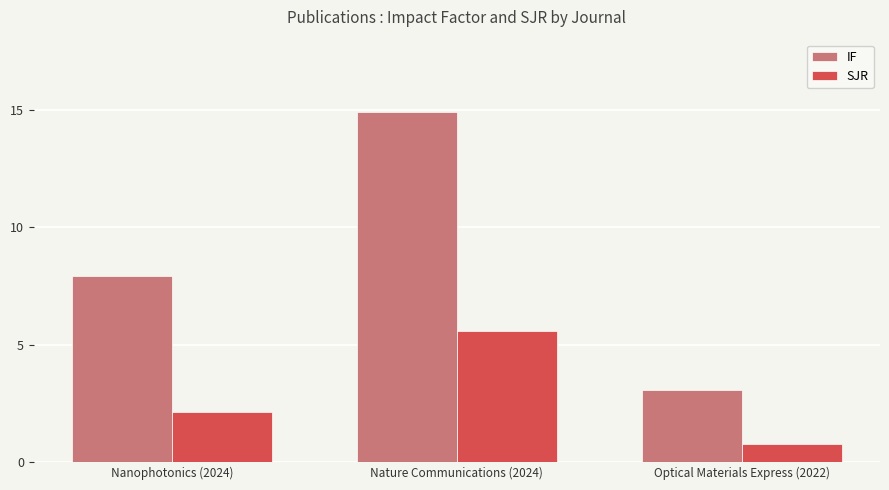

What is the spread (max minus min) of values at Optical Materials Express (2022)?

2.3